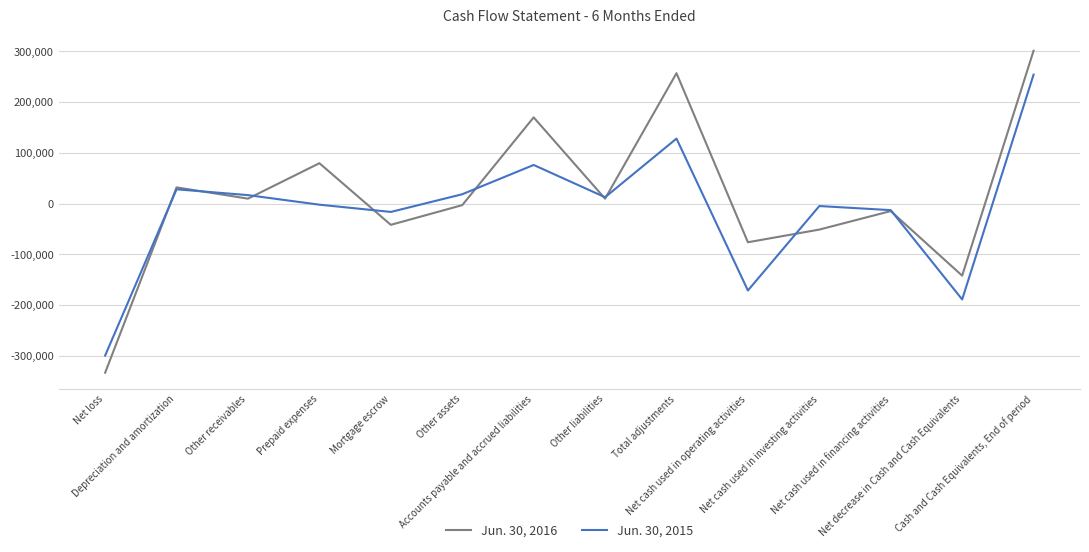

At which label does Jun. 30, 2015 first exceed 12612?

Depreciation and amortization